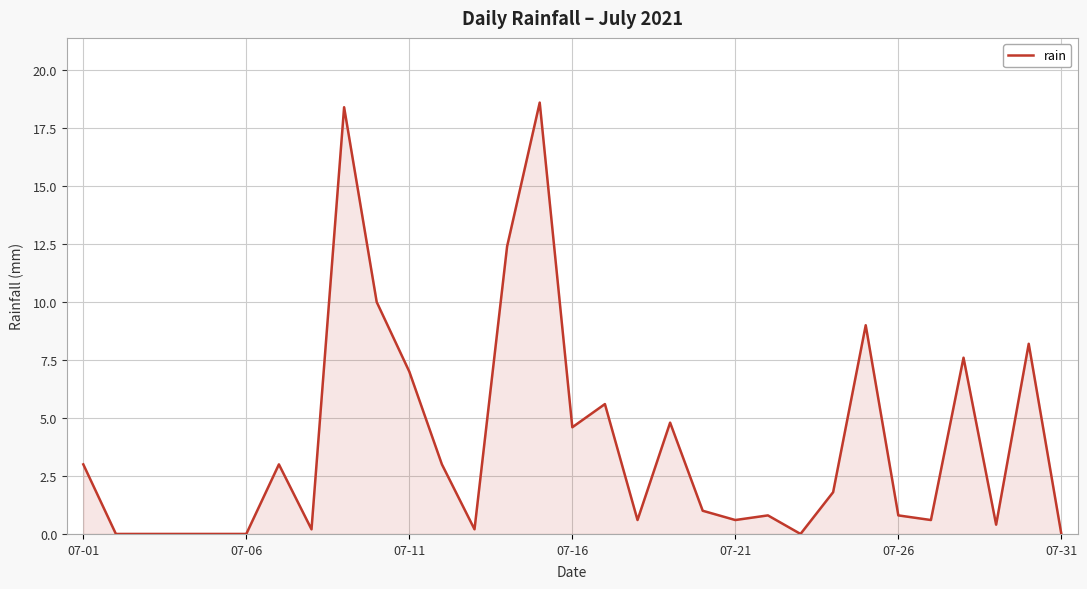

What is the greatest value displayed?

18.6